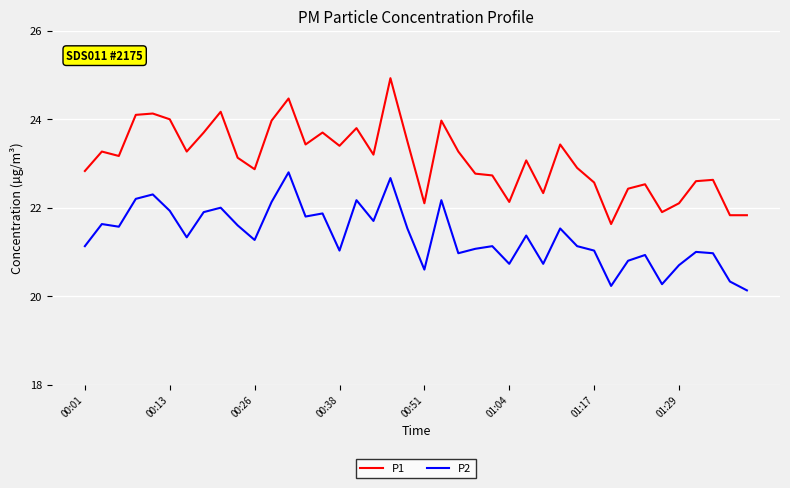

True or false: P2 has more than 2 interior local peaks.

True